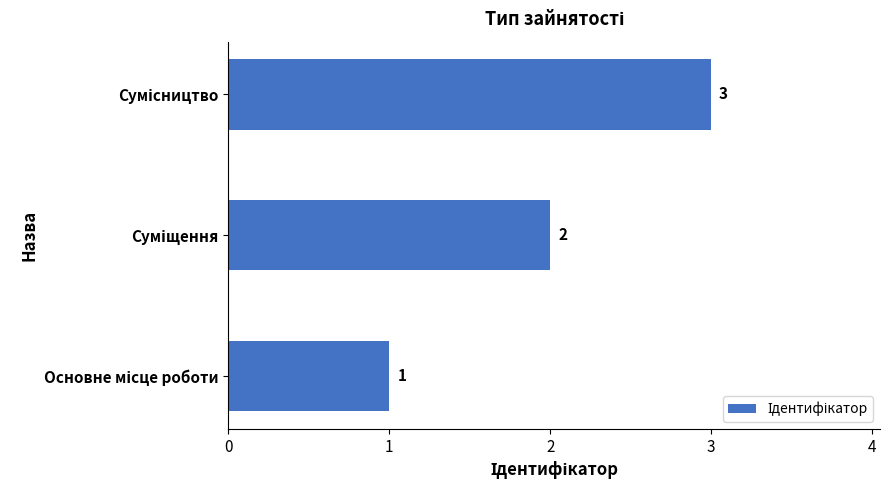

What is the maximum value shown in the chart?

3